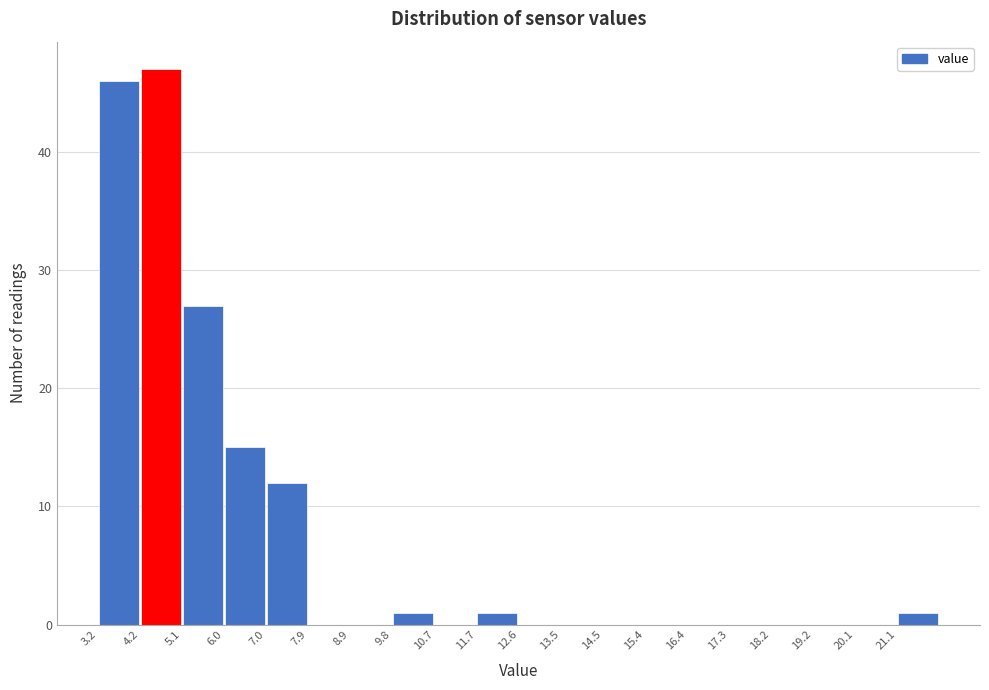

How tall is the bar that spans 4.2 to 5.1 on the x-axis? Neither the bar edges nor the heights are printed on the chart, so give them approximately, as read against the axes.

47